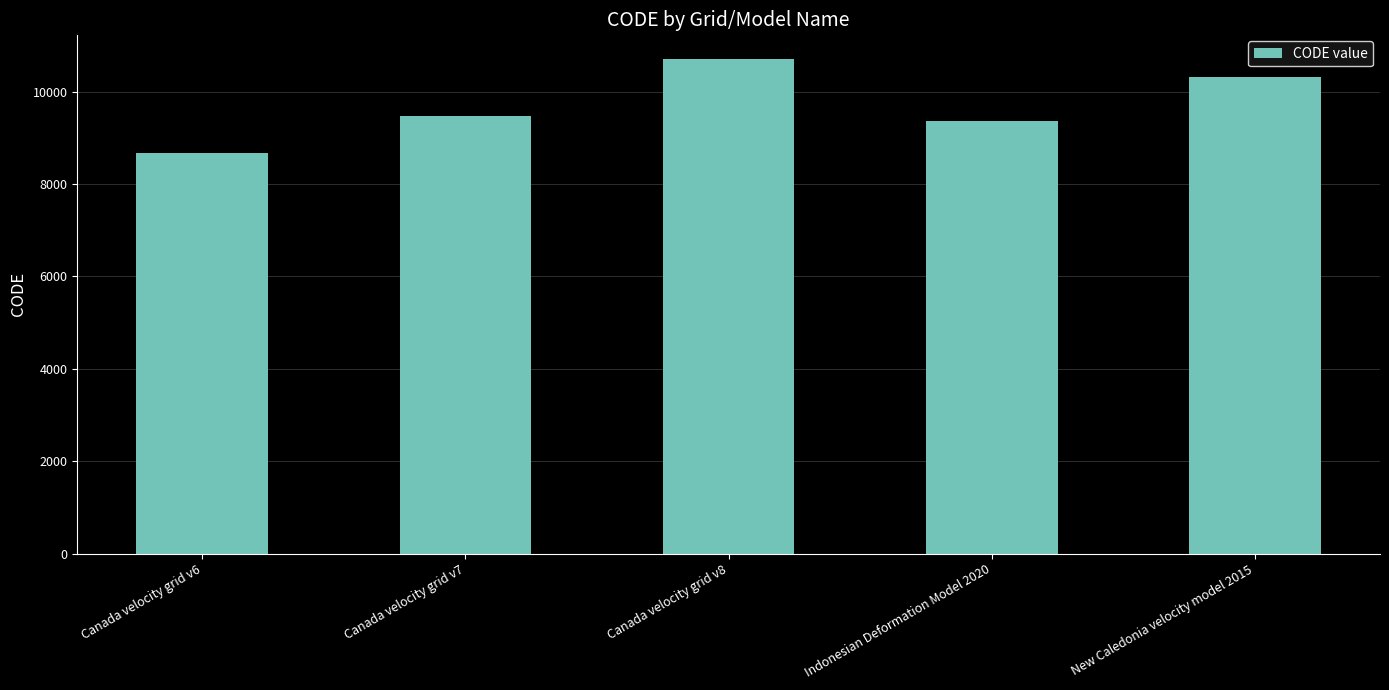

Reading right to left, extract all data points from this chart.

New Caledonia velocity model 2015=10323	Indonesian Deformation Model 2020=9375	Canada velocity grid v8=10707	Canada velocity grid v7=9483	Canada velocity grid v6=8676